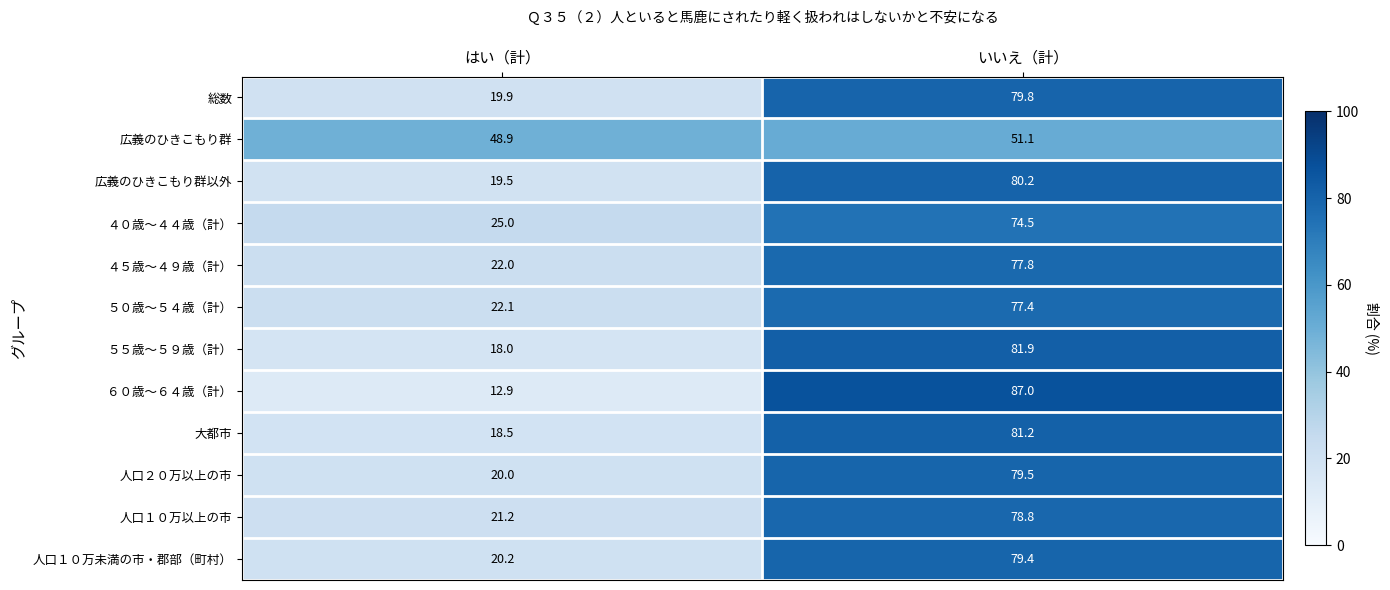

At which category is the sum across all series the highest?

いいえ（計）